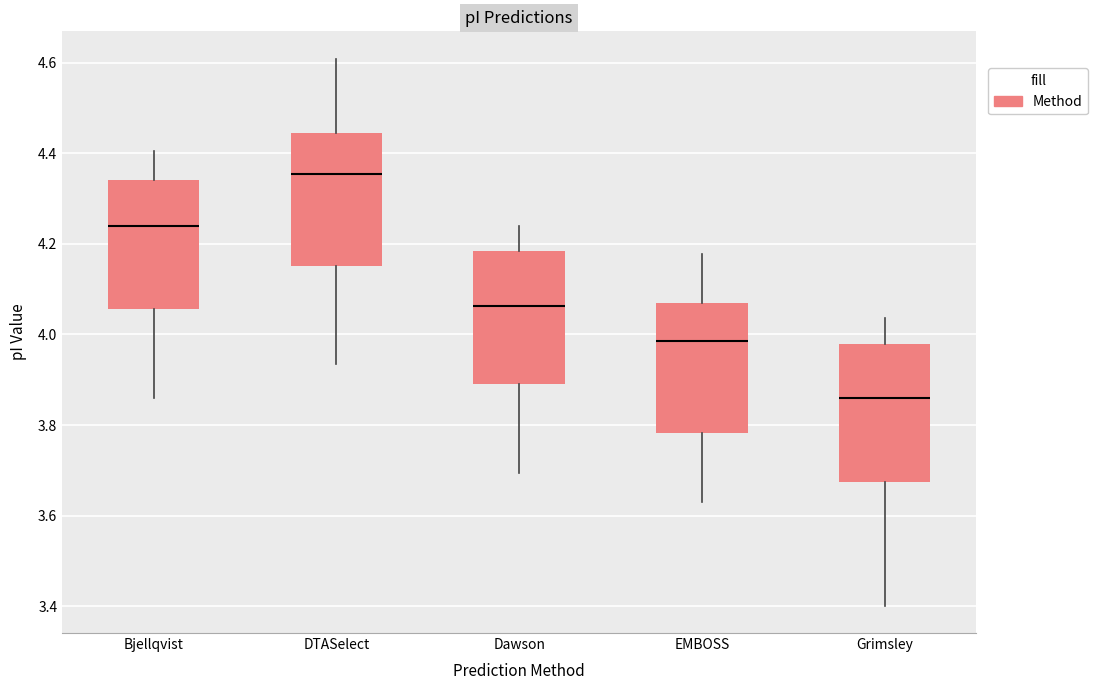

Which box has the highest median line?

DTASelect